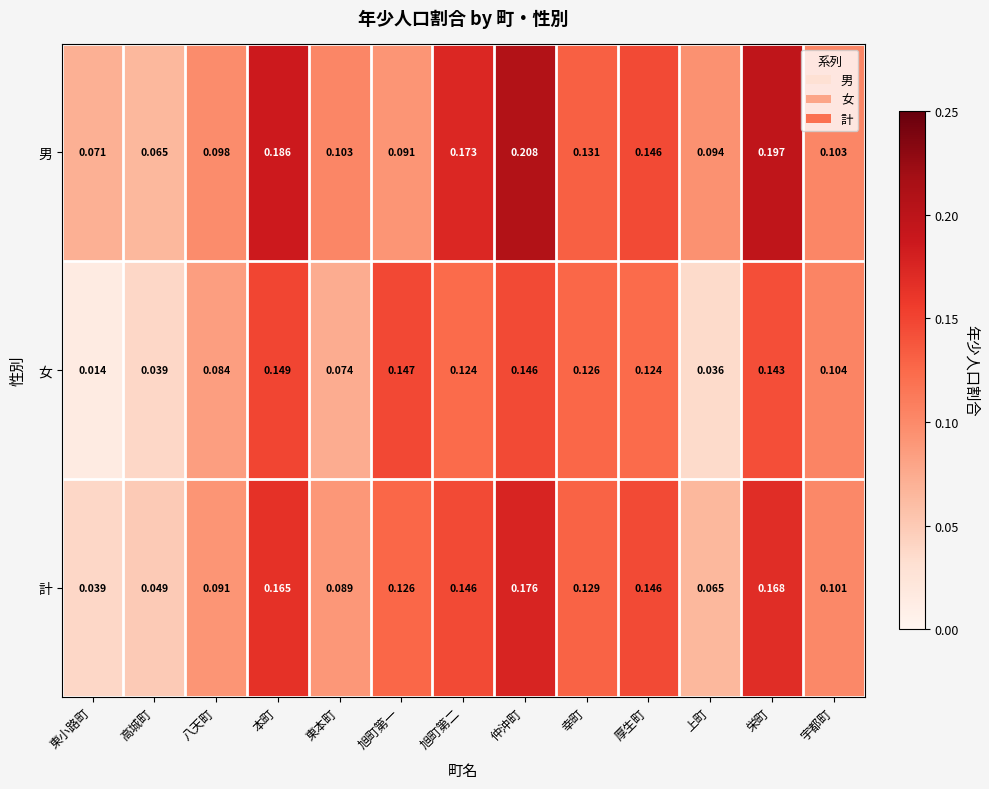

Rank the series at 旭町第一 from lowest to highest value.

男, 計, 女